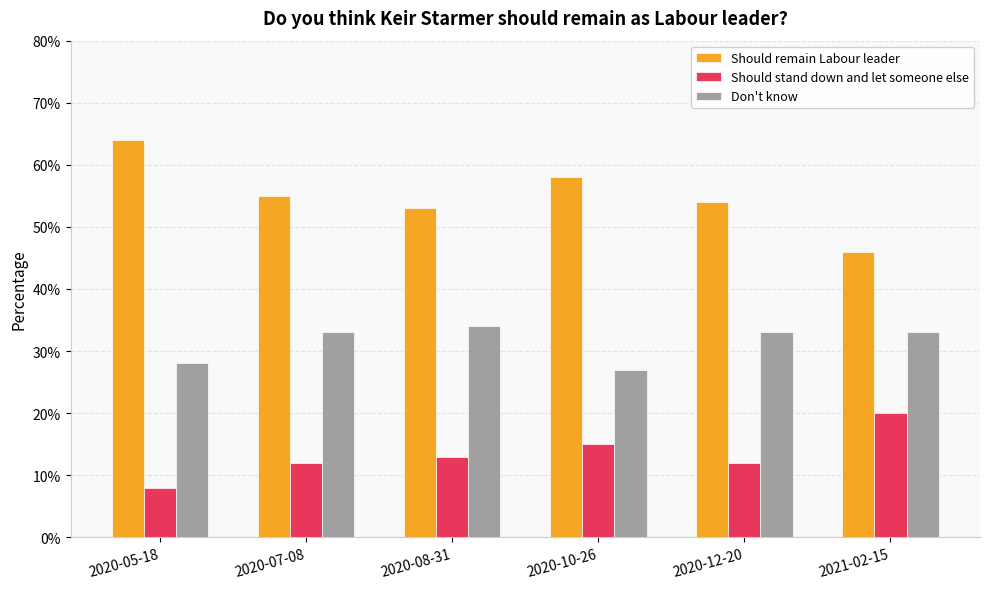

Which category has the highest value in the Should stand down and let someone else series?

2021-02-15